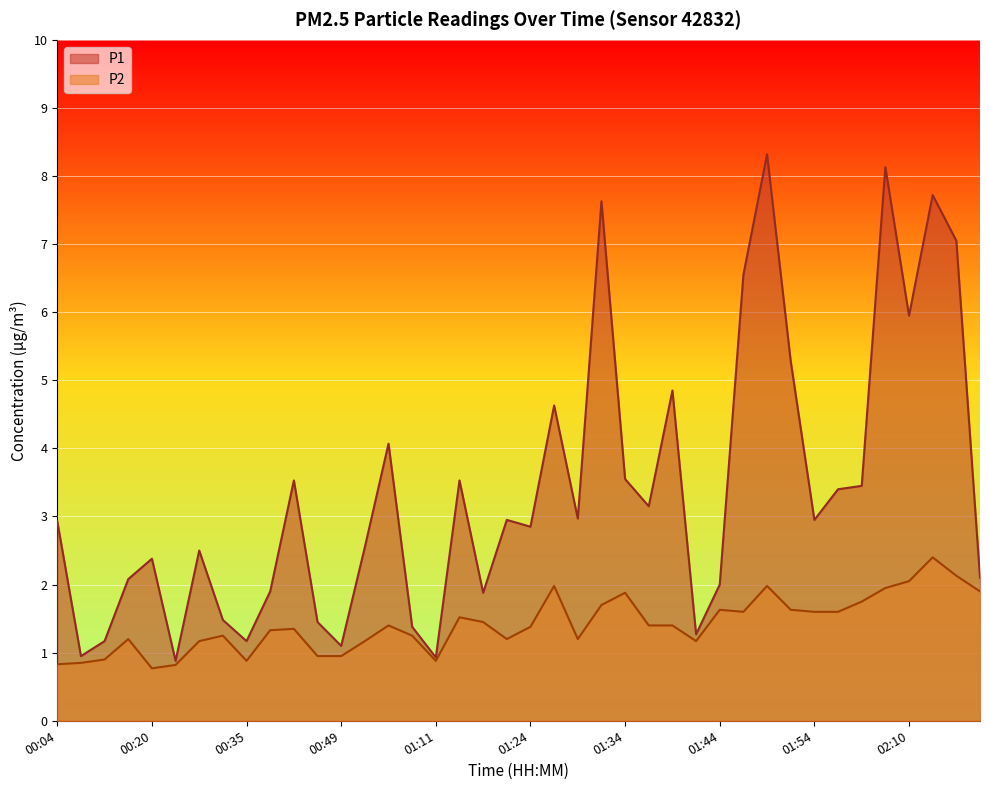

What is the difference between the maximum and minimum values in the P2 series?

1.6